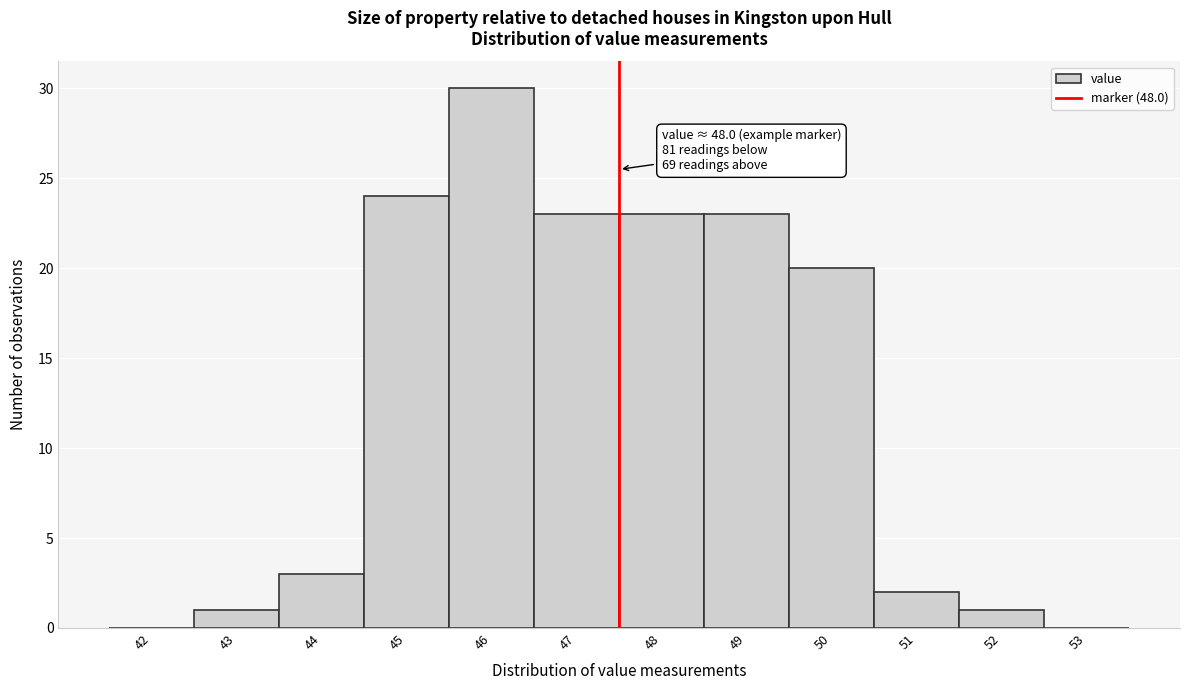

Reading right to left, transcribe all the data shown in this chart.

53=0	52=1	51=2	50=20	49=23	48=23	47=23	46=30	45=24	44=3	43=1	42=0